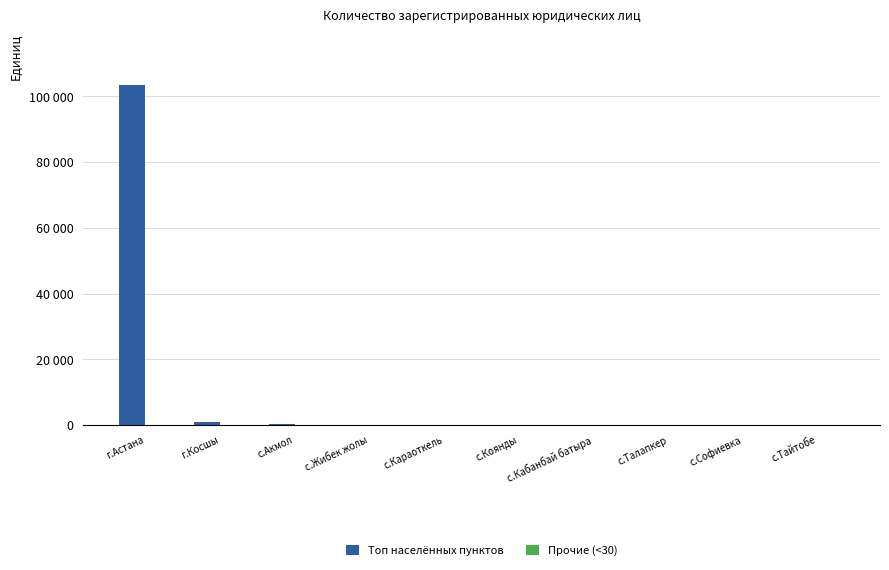

What position from the right is с.Коянды?

5